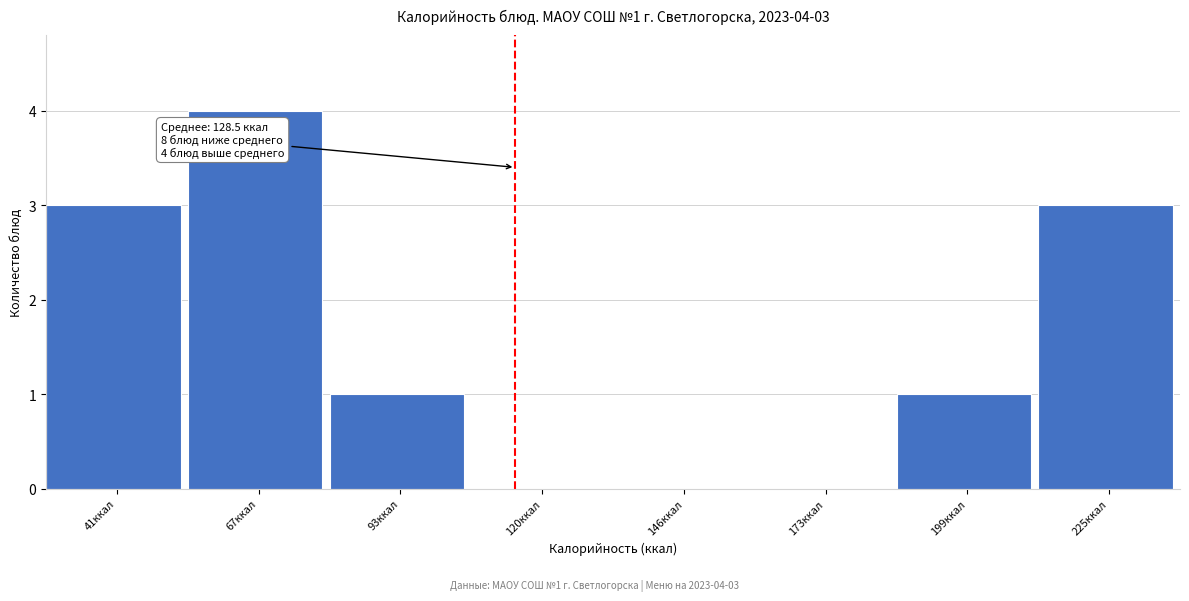

What is the sum of the values at 67ккал and 225ккал?

7